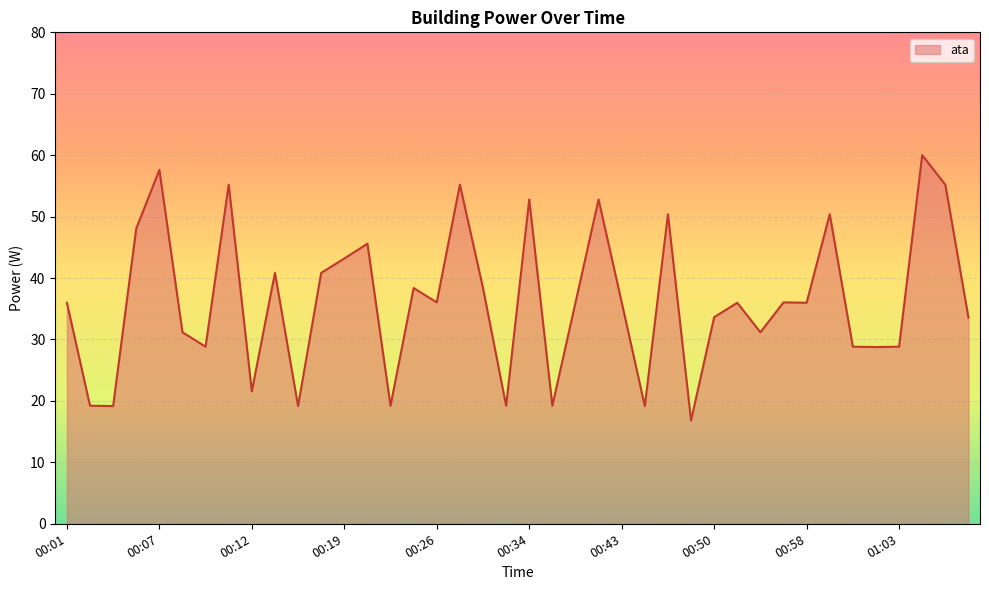

What is the difference between the maximum and minimum values?

43.2